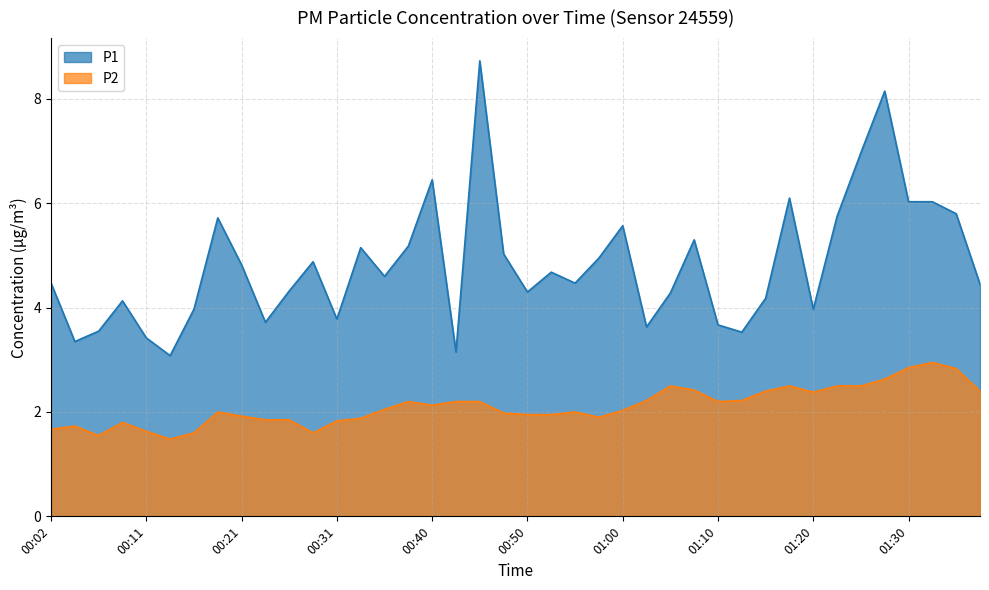

Reading left to right, extract all data points from this chart.

P1: 4.5	3.4	3.5	4.1	3.4	3.1	4.0	5.7	4.8	3.7	4.3	4.9	3.8	5.2	4.6	5.2	6.5	3.1	8.7	5.0	4.3	4.7	4.5	5.0	5.6	3.6	4.3	5.3	3.7	3.5	4.2	6.1	4.0	5.8	7.0	8.2	6.0	6.0	5.8	4.5
P2: 1.7	1.7	1.6	1.8	1.6	1.5	1.6	2.0	1.9	1.9	1.9	1.6	1.8	1.9	2.0	2.2	2.1	2.2	2.2	2.0	1.9	1.9	2.0	1.9	2.0	2.2	2.5	2.4	2.2	2.2	2.4	2.5	2.4	2.5	2.5	2.6	2.9	3.0	2.8	2.4